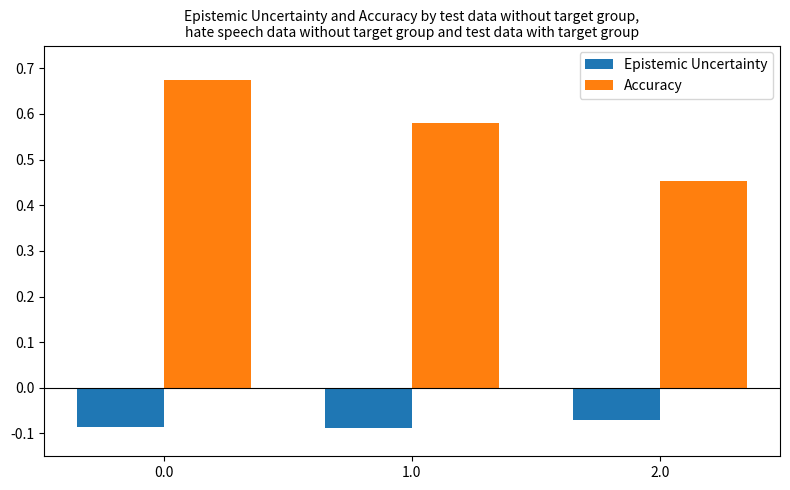

Rank the categories by Accuracy value from highest to lowest.

0.0, 1.0, 2.0